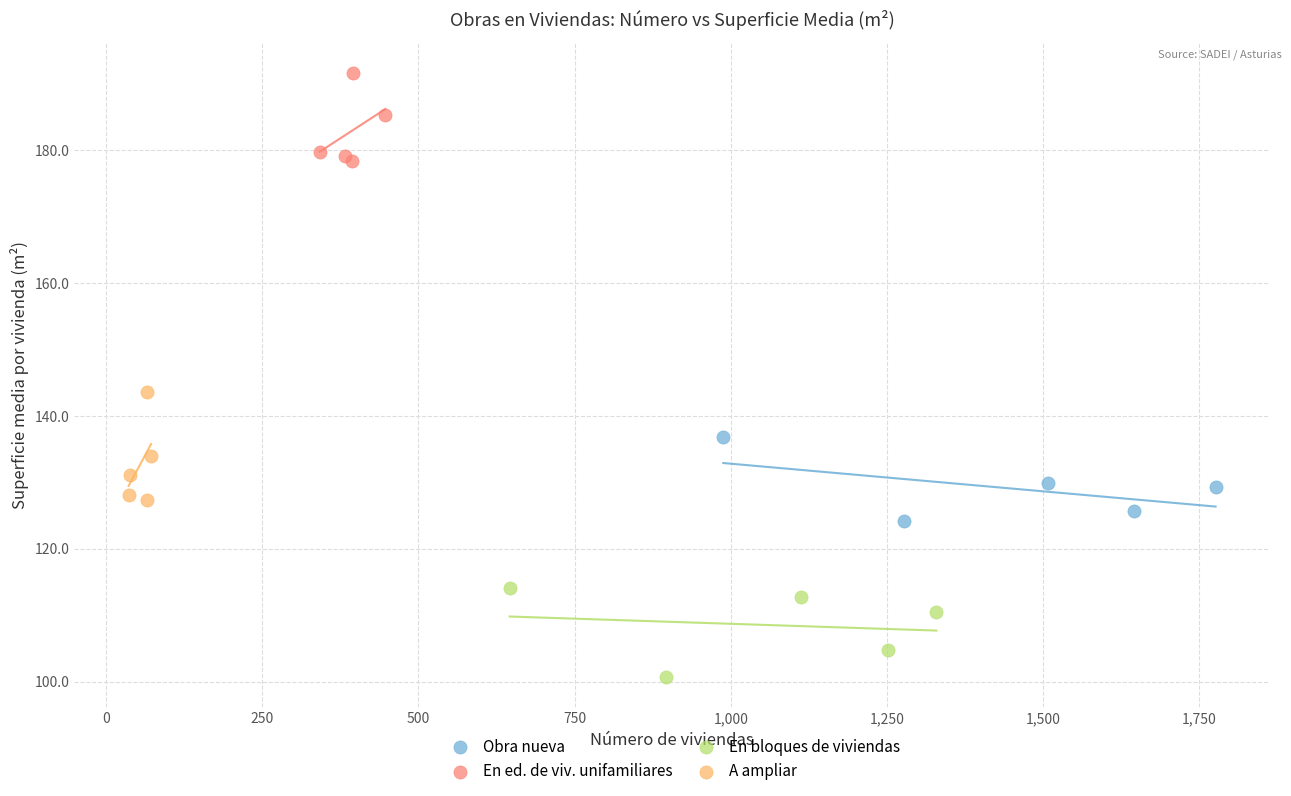

Which series contains the lowest Y value?

En bloques de viviendas